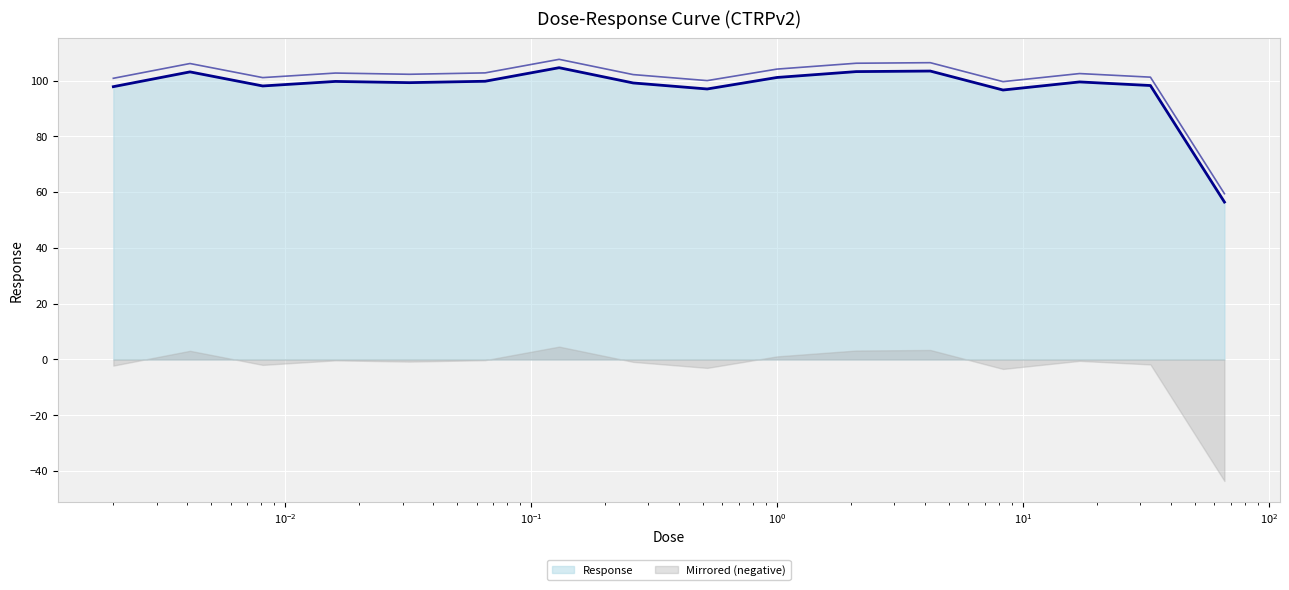

List the labels in order of value, smallest first.

66.0, 8.3, 0.52, 0.002, 0.0081, 33.0, 0.26, 0.032, 17.0, 0.016, 0.065, 1.0, 0.0041, 2.1, 4.2, 0.13